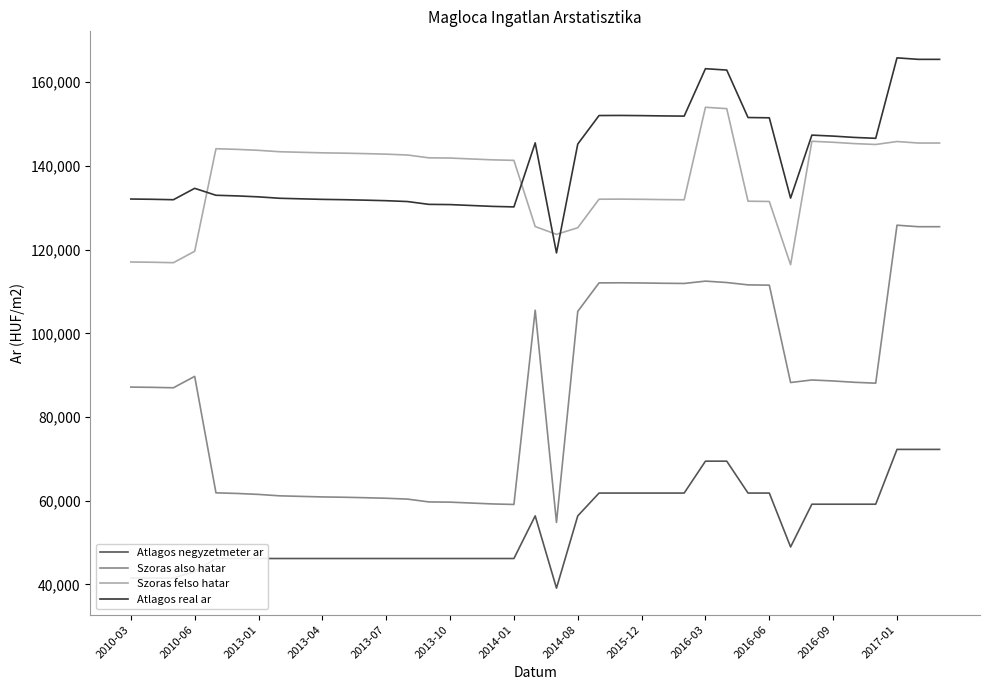

True or false: Szoras felso hatar and Szoras also hatar intersect in this chart.

False